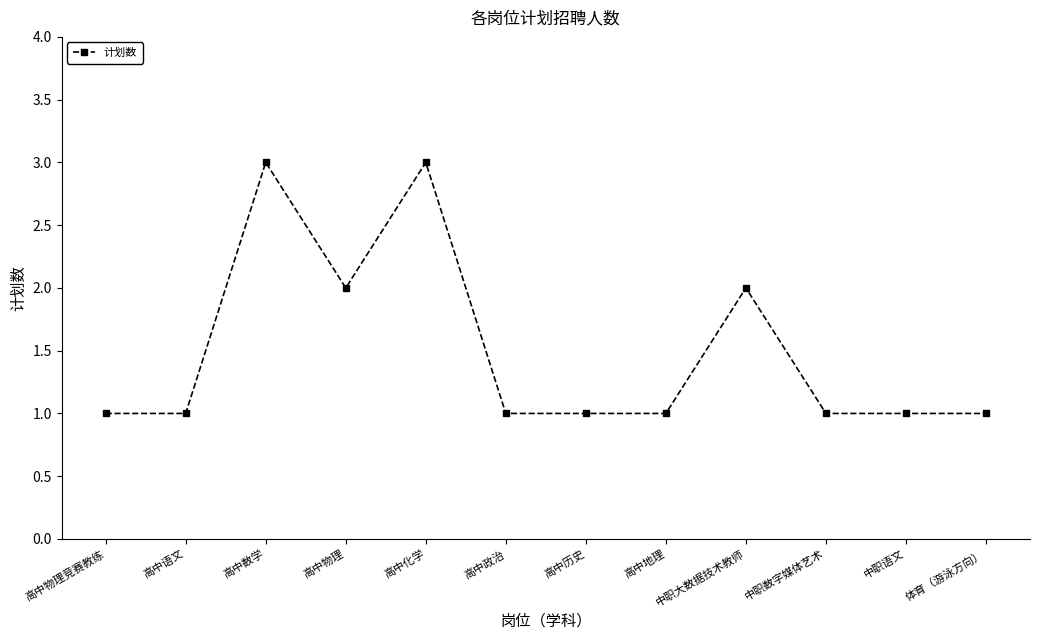

True or false: there are more than 1 points higher than both neighbors.

True